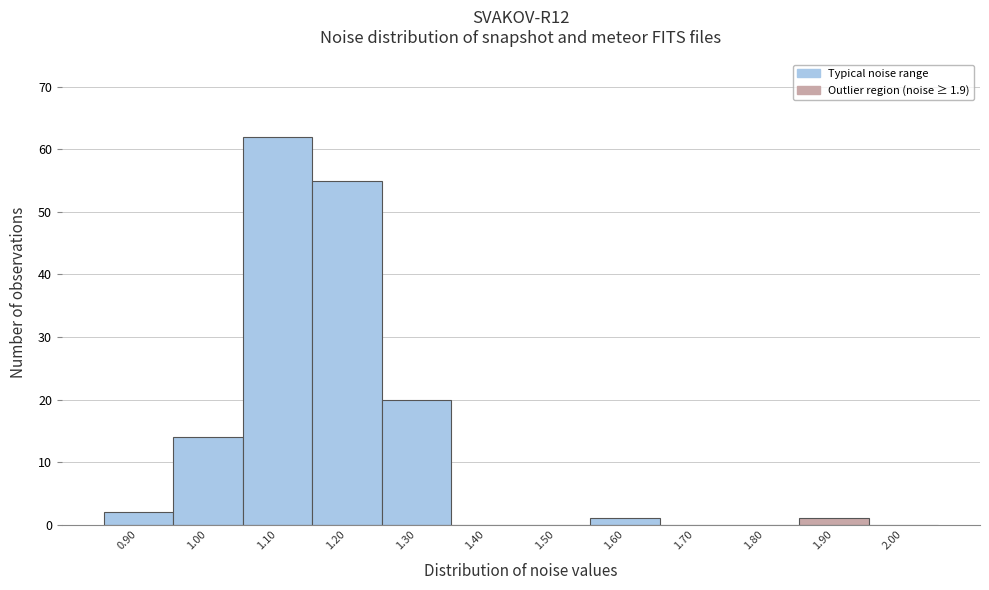

Reading left to right, what are all the values shown in this chart?

0.90=2	1.00=14	1.10=62	1.20=55	1.30=20	1.40=0	1.50=0	1.60=1	1.70=0	1.80=0	1.90=1	2.00=0